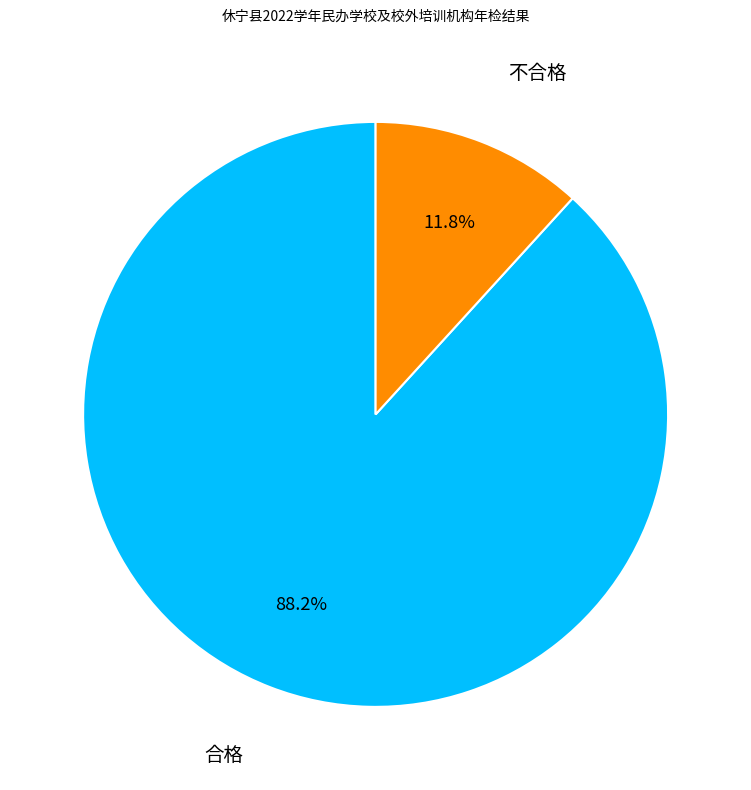

What is the total percentage of 合格 and 不合格?

100.0%